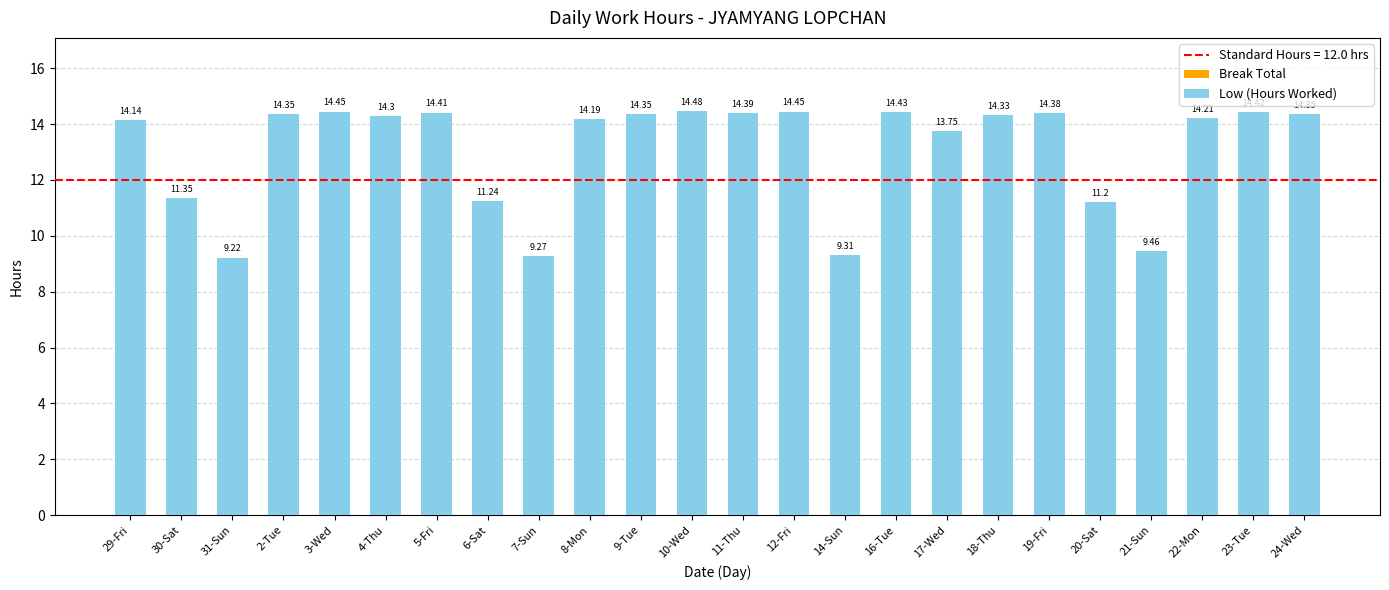

What is the sum of all values?

314.4